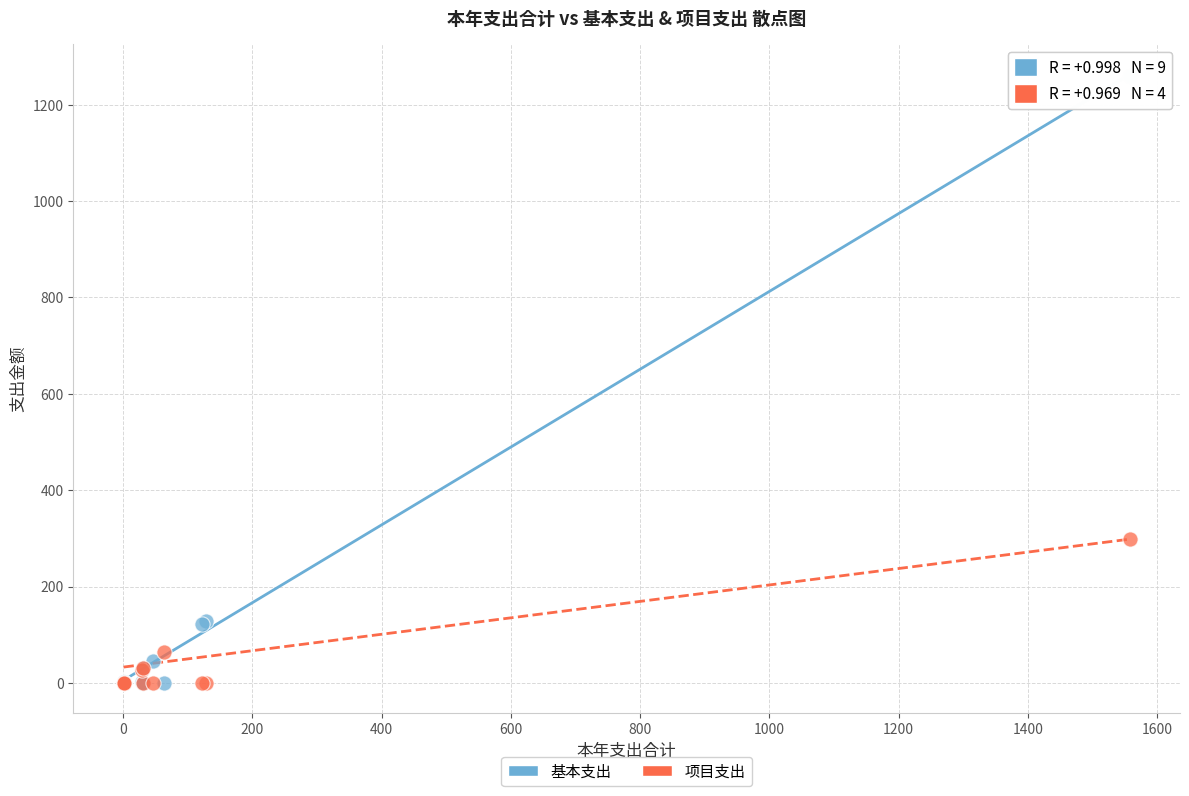

Across all series, what Y value is closest to 629?

297.9